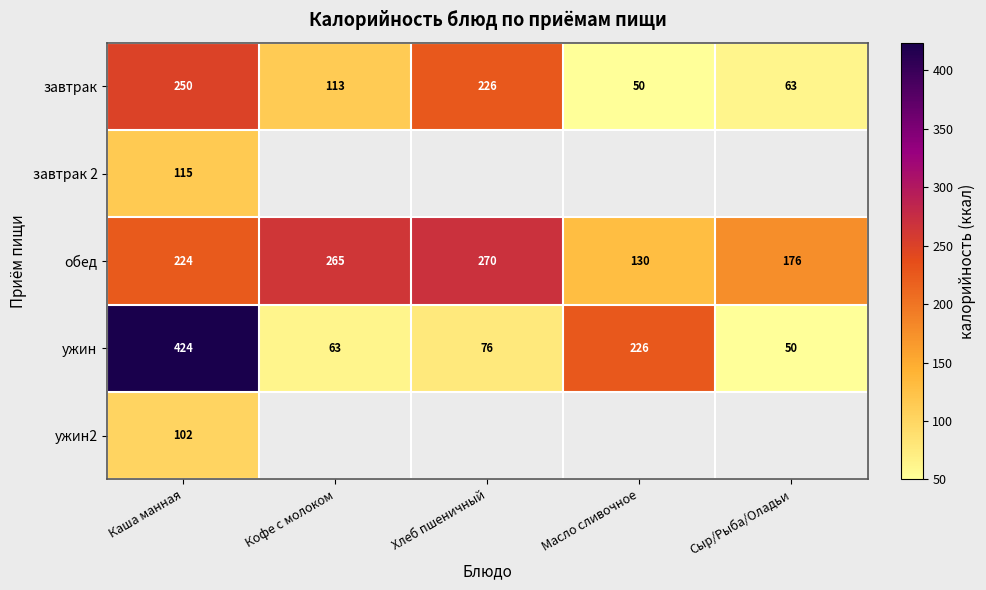

Is it true that ужин equals 142.8 at Масло сливочное?

False